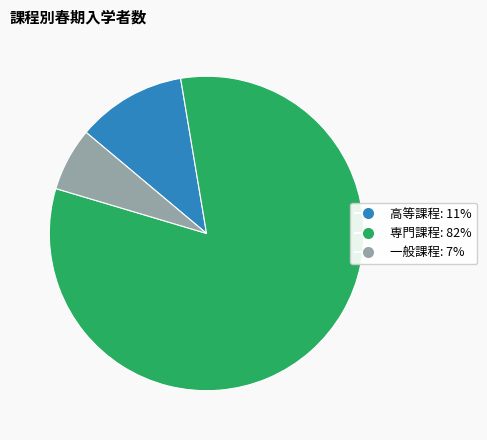

True or false: 高等課程 accounts for 11% of the total.

True